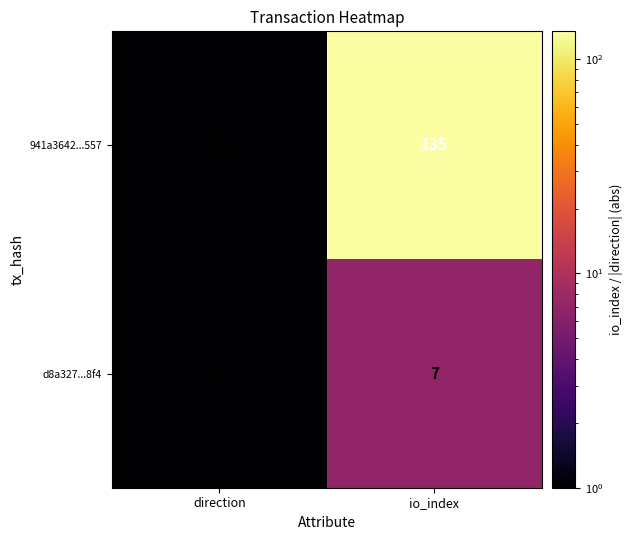

True or false: d8a327...8f4 has a value of 4 at io_index.

False